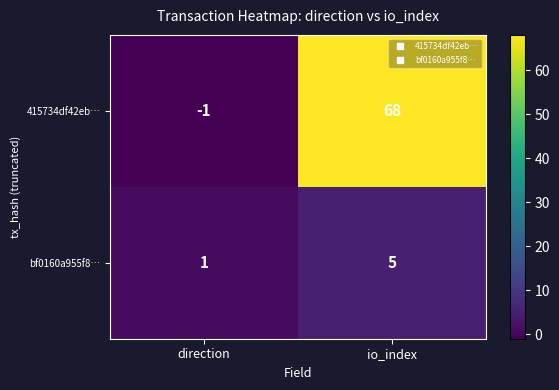

What is the sum of the 415734df42eb… values at direction and io_index?

67